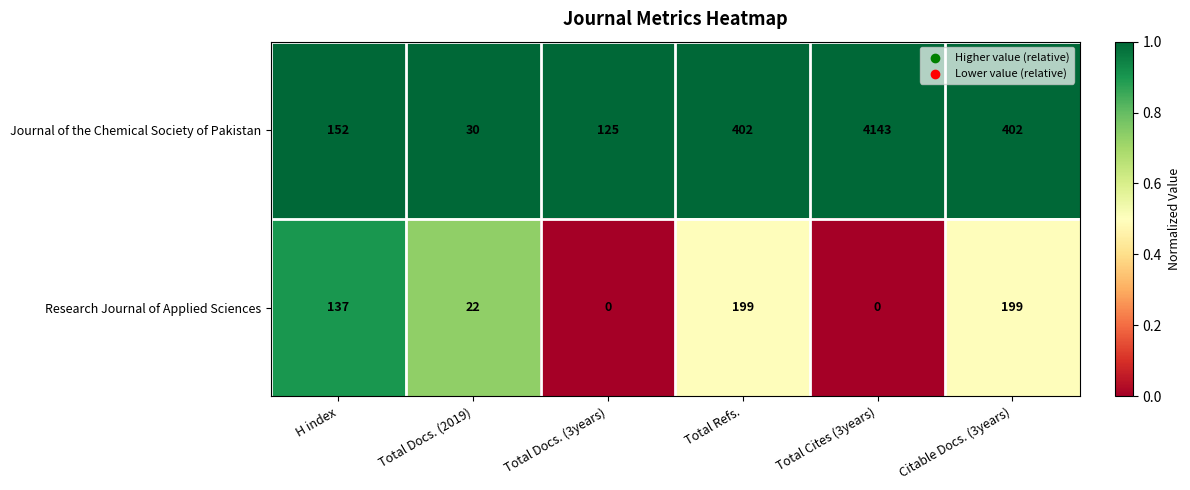

Which series changed the most between Total Docs. (3years) and Total Refs.?

Journal of the Chemical Society of Pakistan